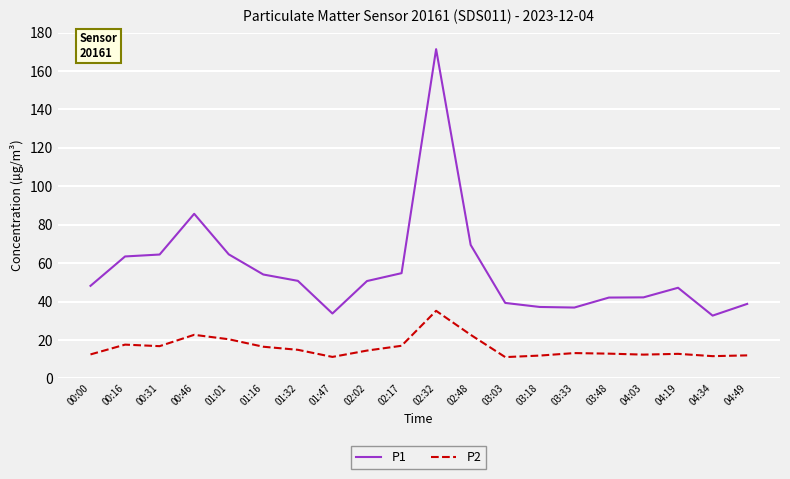

True or false: P1 and P2 cross at least once.

False